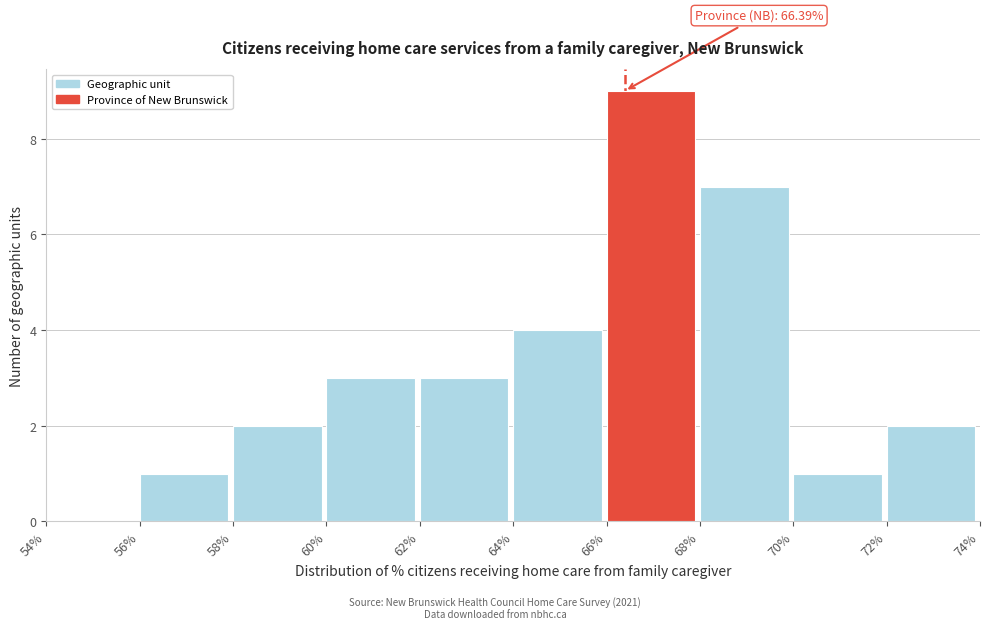

Over which range of the x-axis is the bar tallest?

66% to 68%